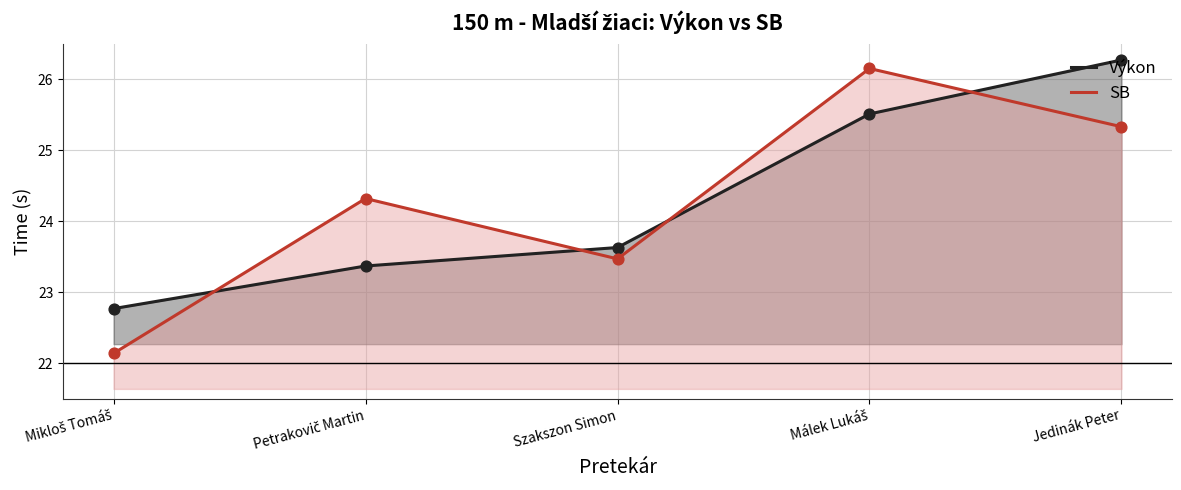

What are all the series names shown in the legend?

Výkon, SB